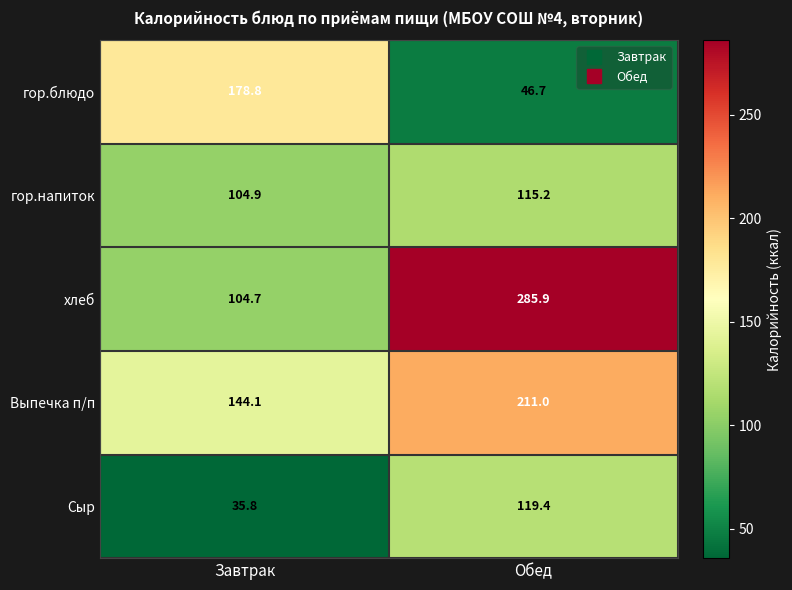

At which category is the sum across all series the highest?

Обед